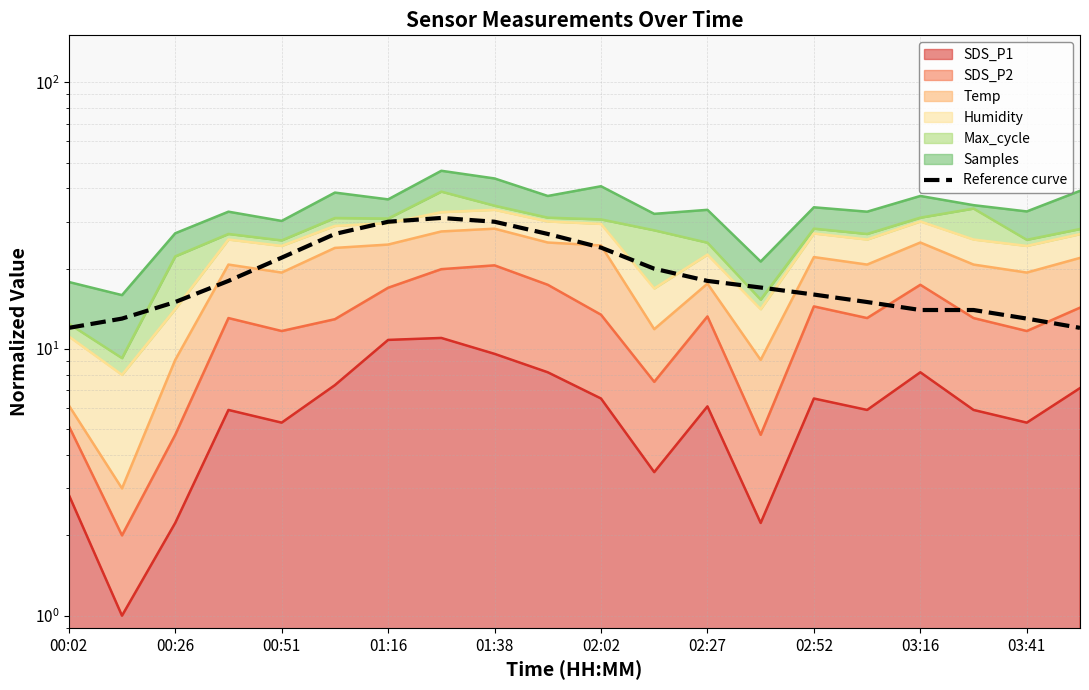

What is the difference between the second highest and minimum values?

18